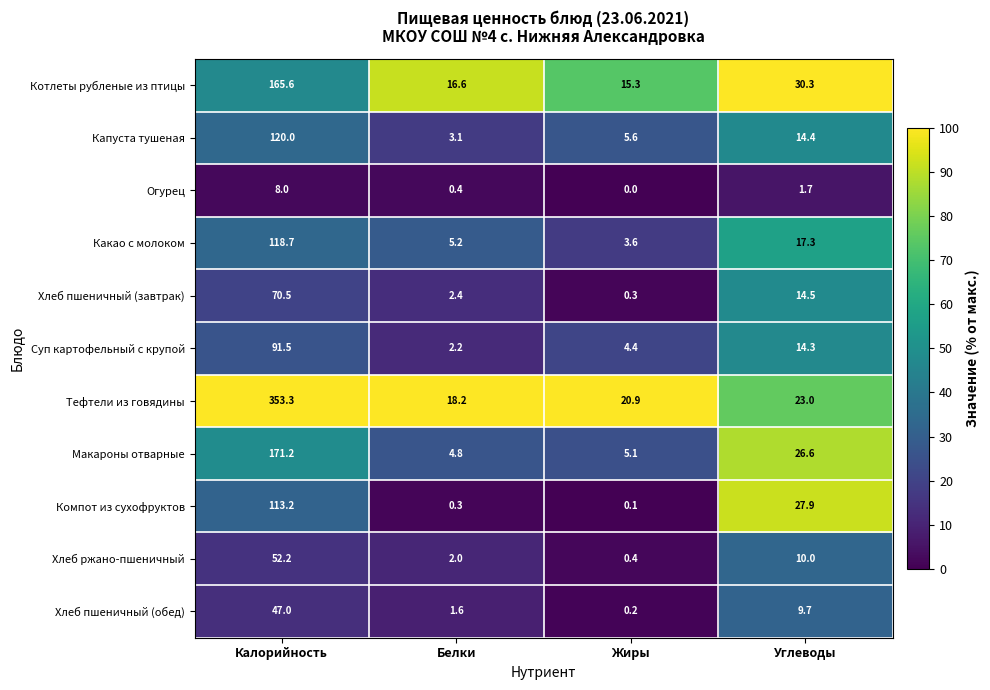

What is the spread (max minus min) of values at Углеводы?

28.6